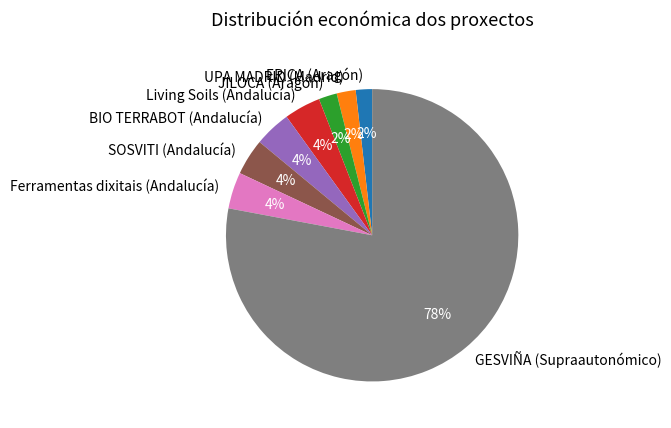

The Ferramentas dixitais (Andalucía) slice represents 9% of the pie. True or false?

False